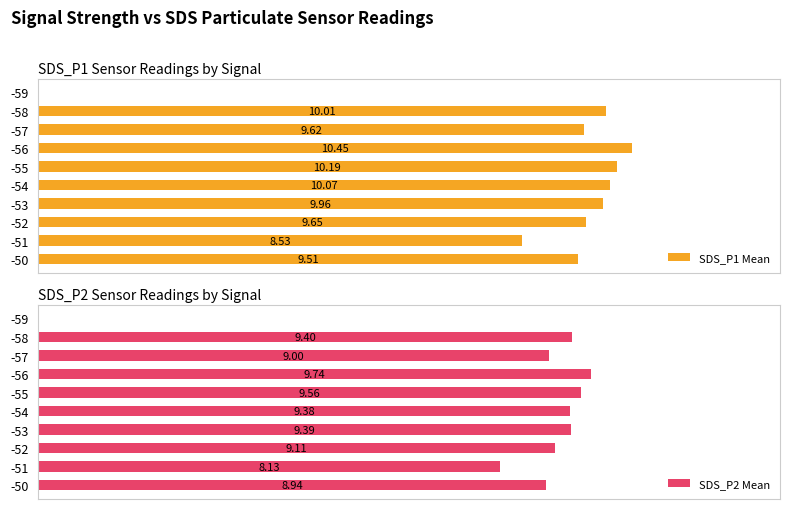

What is the value of the SDS_P1 Mean bar at the 9th from the left?

10.0